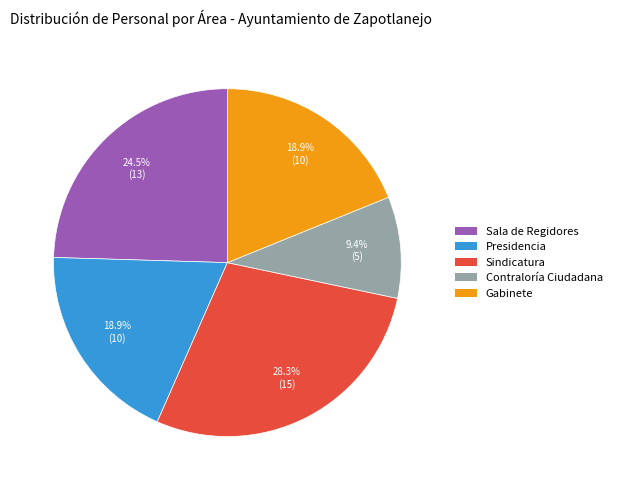

The Sindicatura slice represents 28% of the pie. True or false?

True